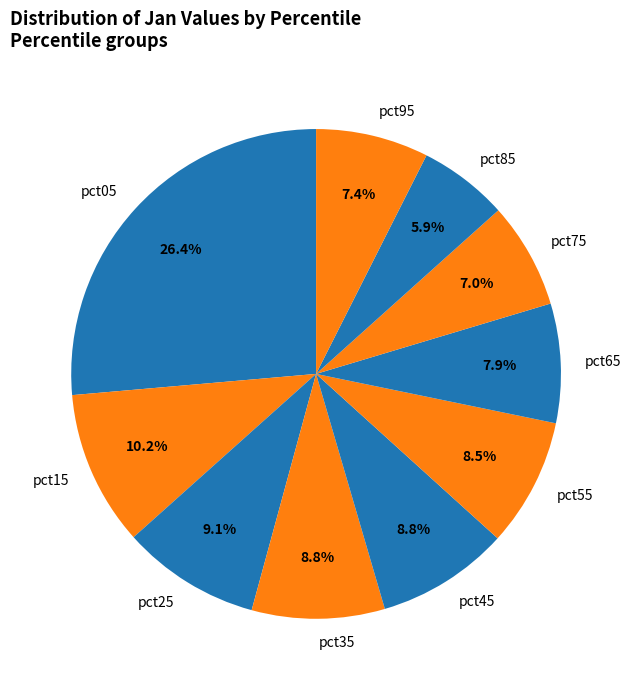

To the nearest percent, what is the difference between the largest and smallest slice percentages?

20%